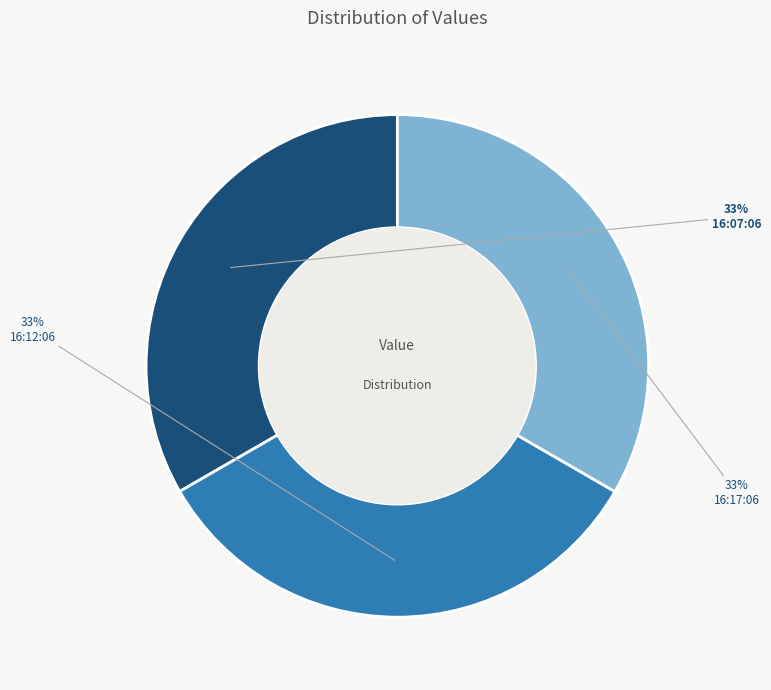

Approximately how many times larger is the value at 16:17:06 compared to 16:12:06?

1.0